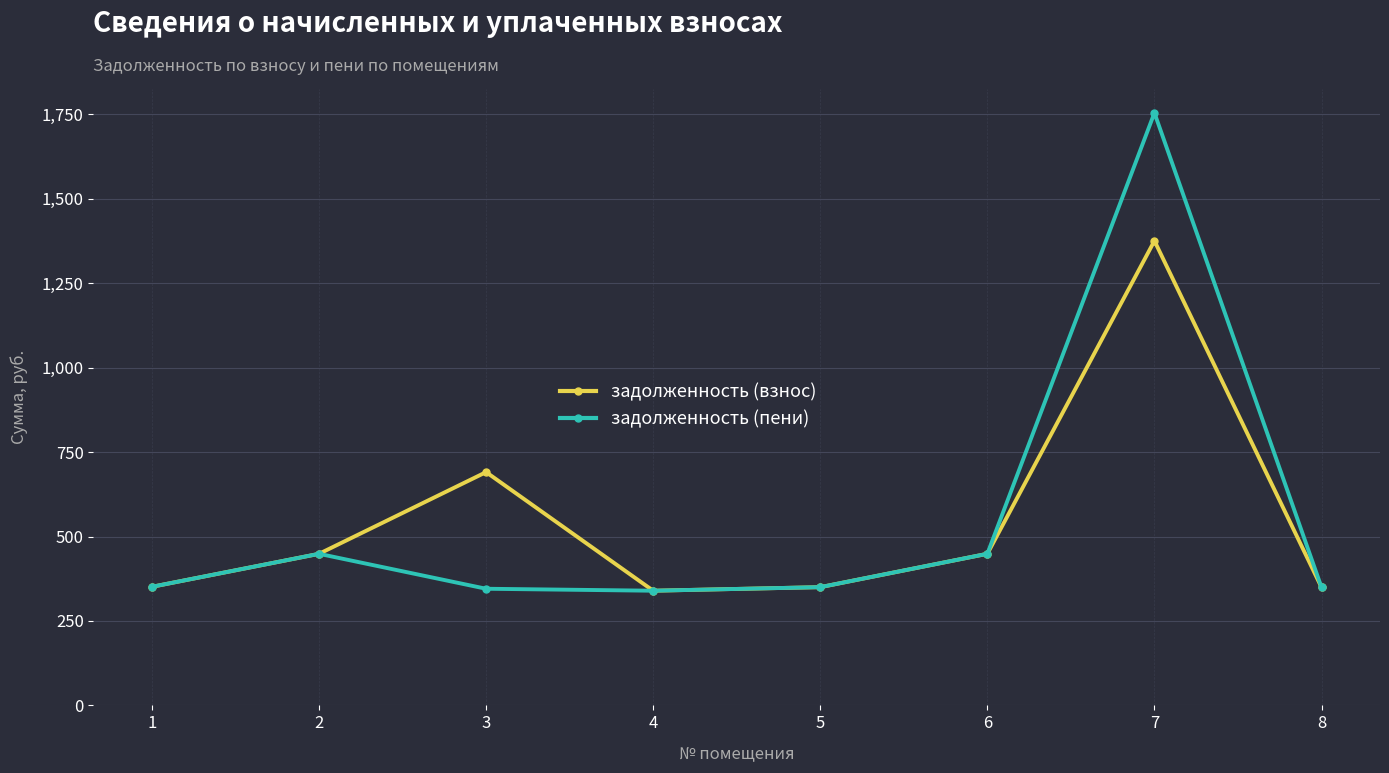

List the series in order of their peak value, highest first.

задолженность (пени), задолженность (взнос)